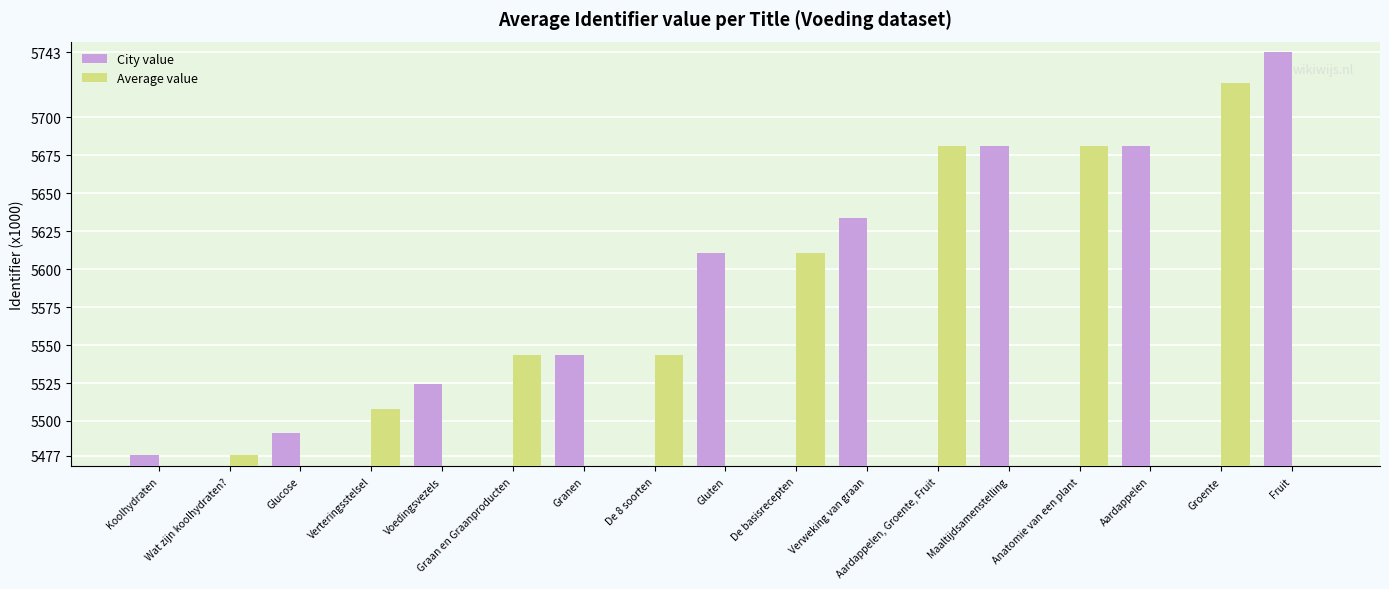

What is the spread (max minus min) of values at De 8 soorten?

5543.7